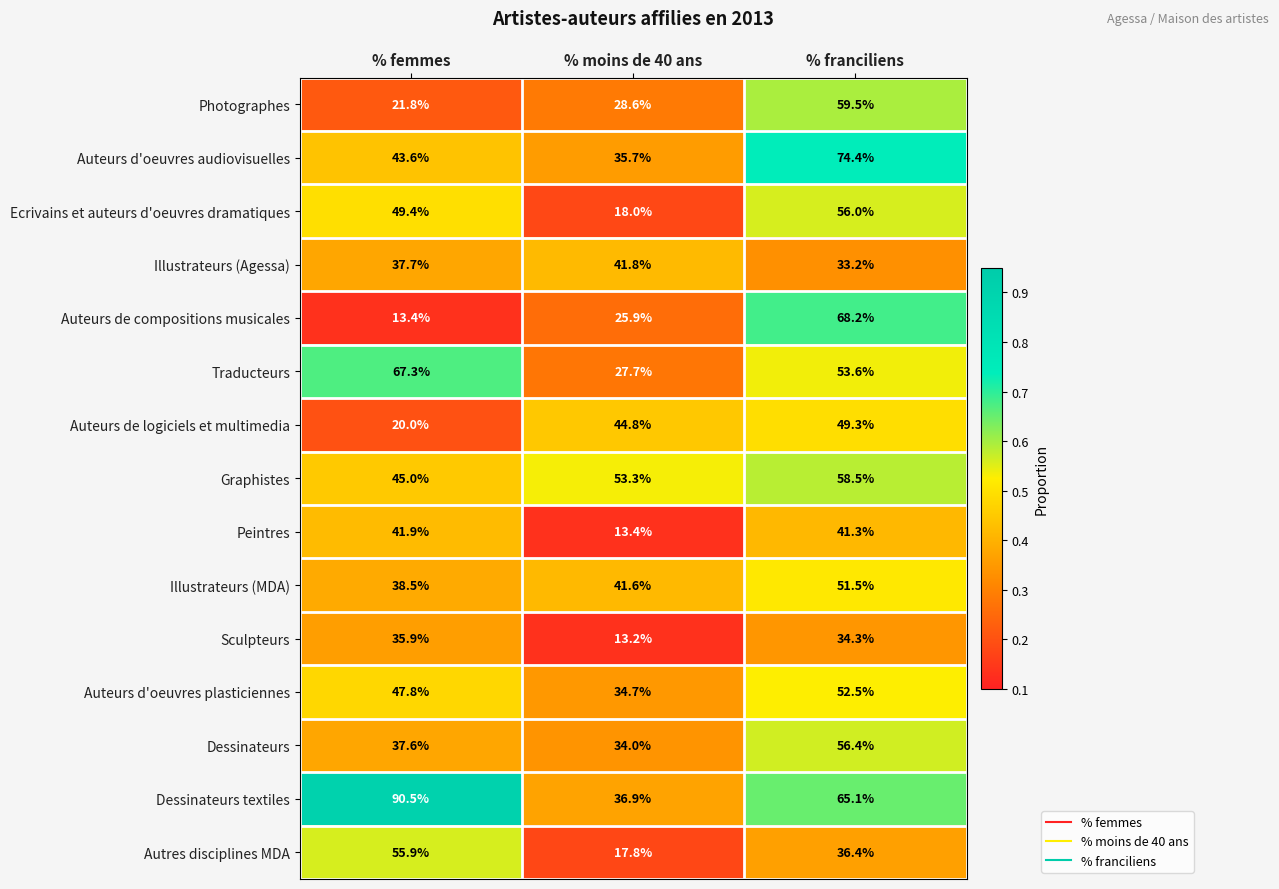

What is the sum of all Sculpteurs values?

83.4